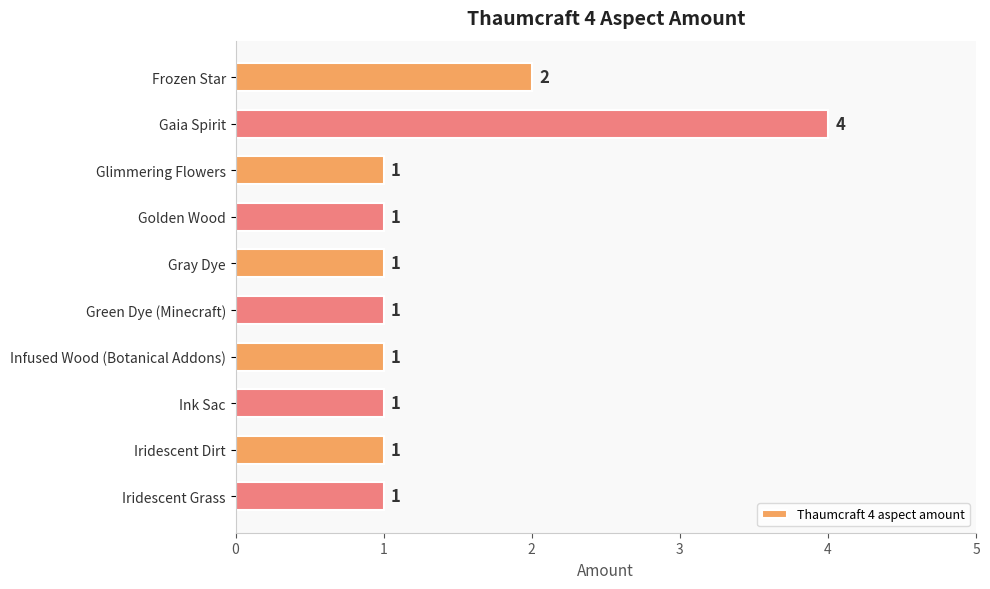

Are the bars horizontal?

Yes